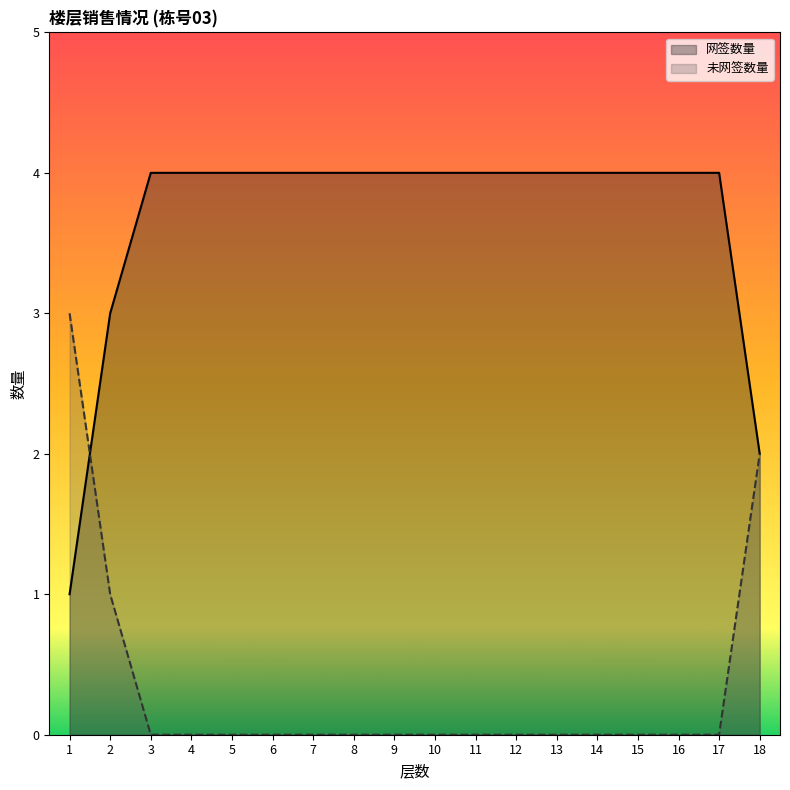

Count the number of data series in this chart.

2